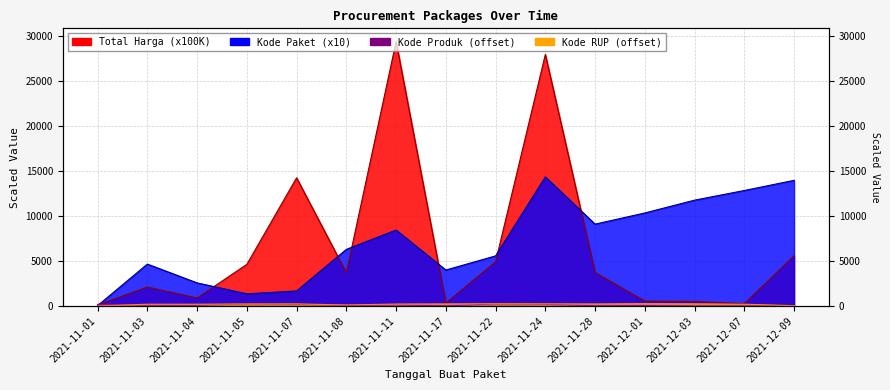

Is it true that Kode Paket equals 1365.2 at 2021-11-05?

True